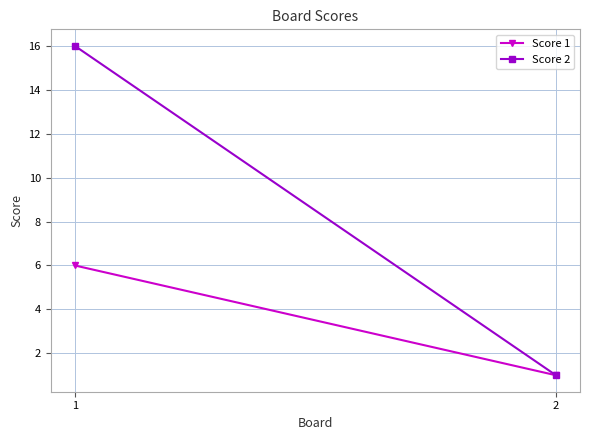

Which category has the highest value in the Score 2 series?

1